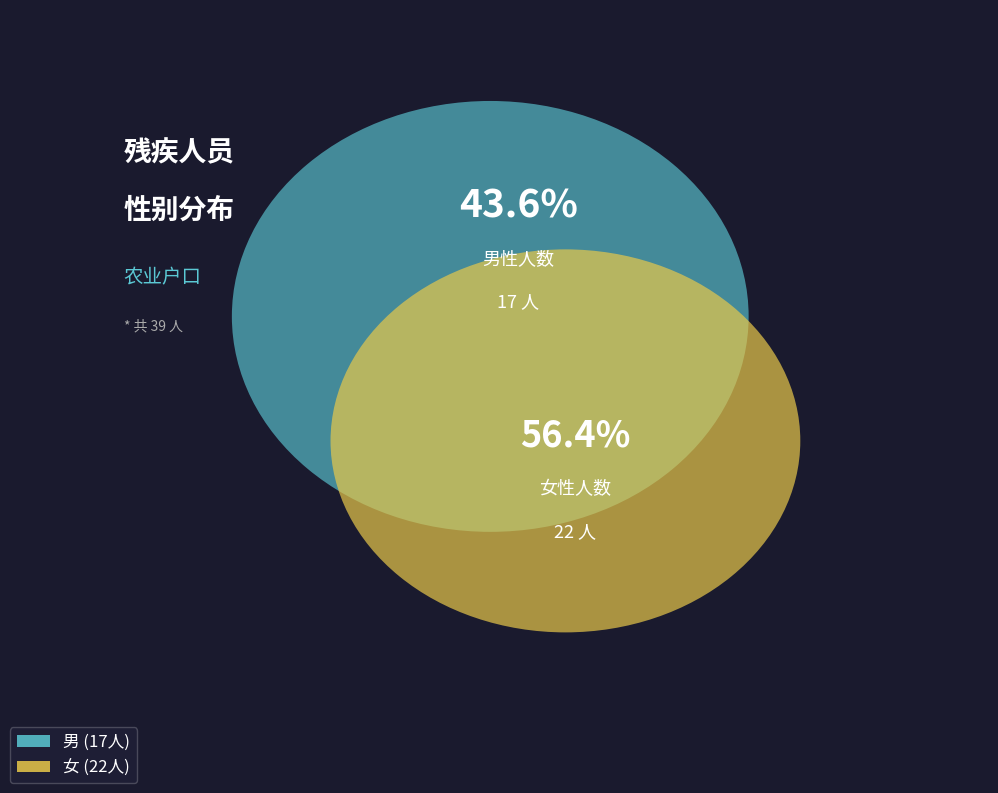

Does 男 represent more than half of the total?

No